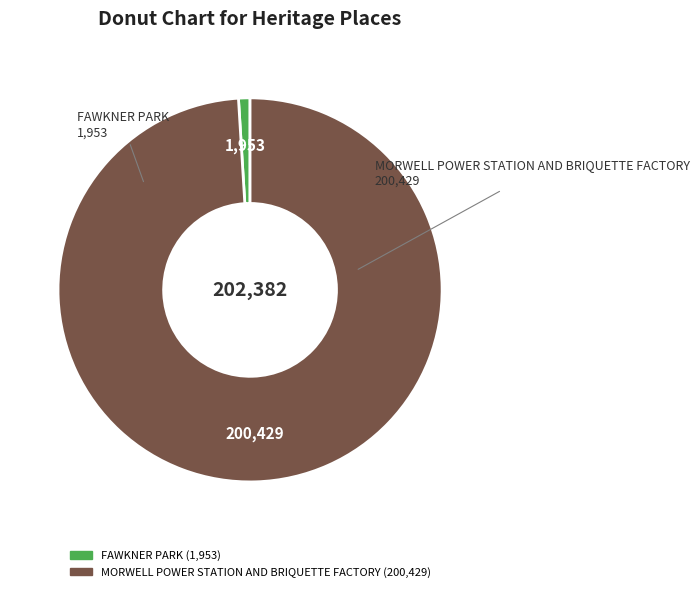

Which slice is the largest?

MORWELL POWER STATION AND BRIQUETTE FACTORY